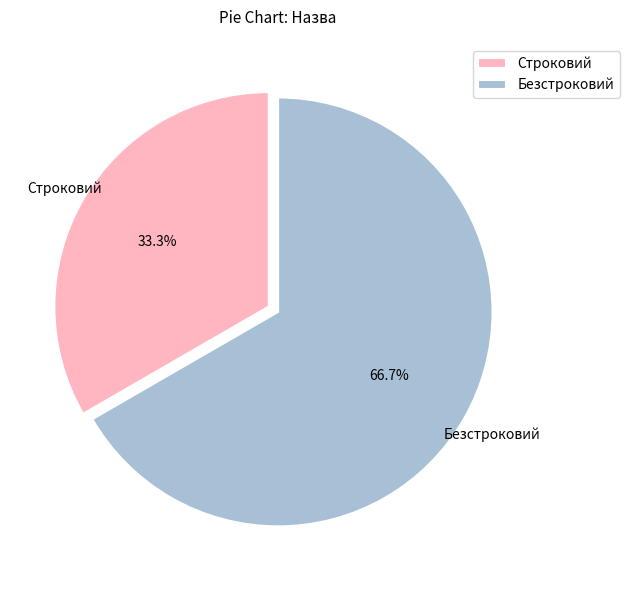

Count the number of slices in the pie.

2